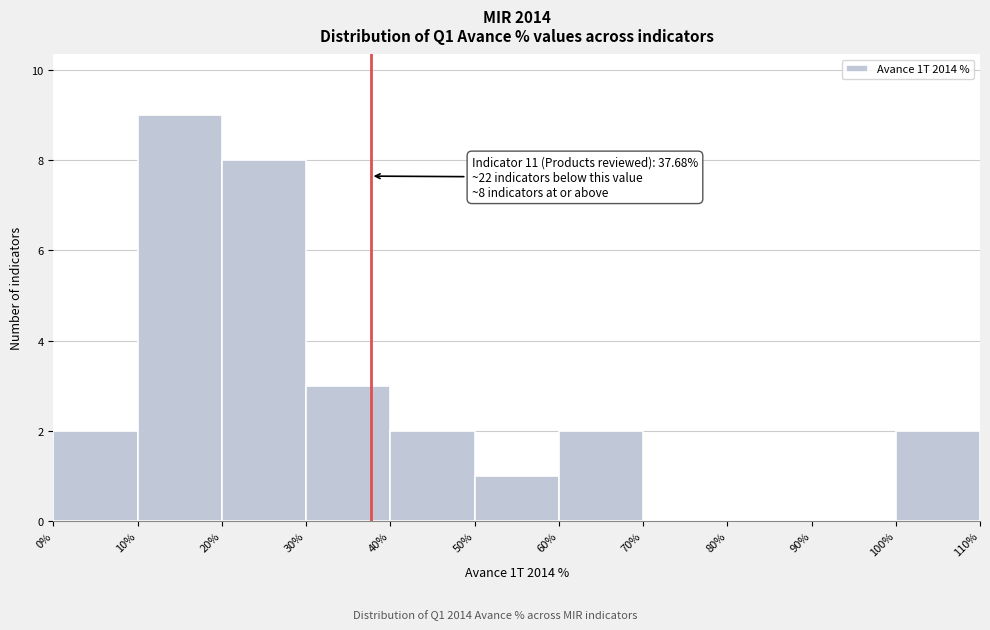

Which range on the x-axis has the tallest bar?

10% to 20%